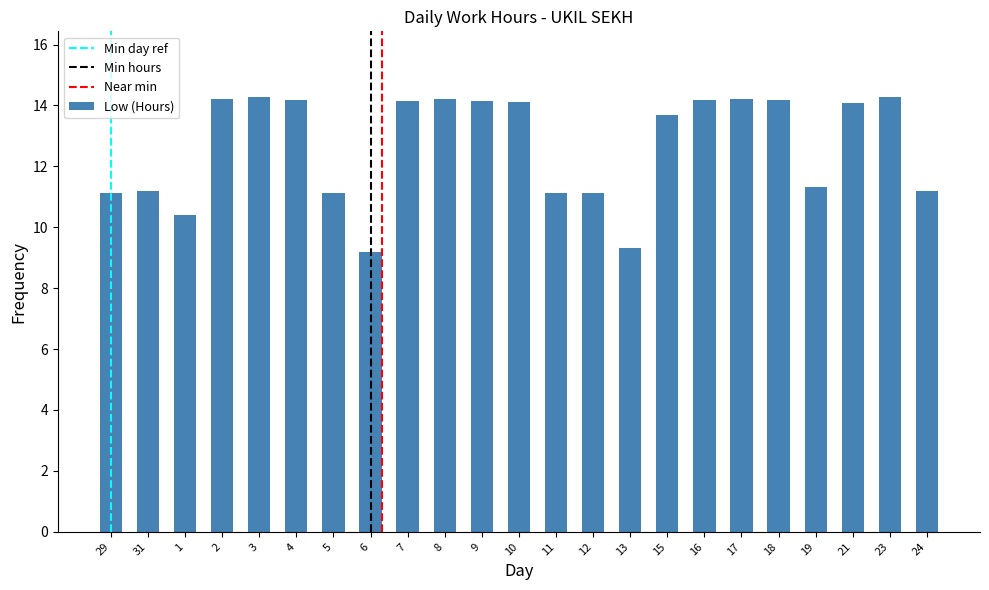

What is the minimum value shown in the chart?

9.2